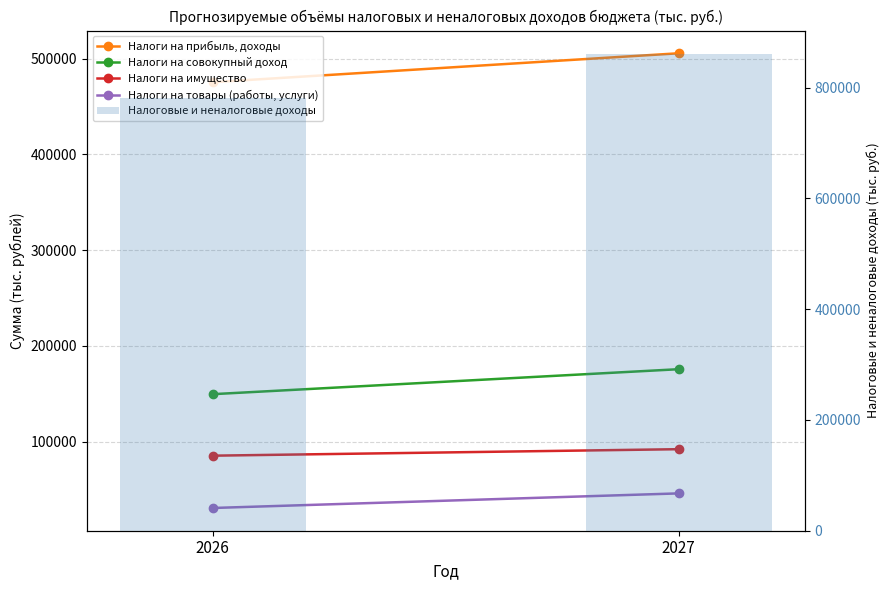

How many data points in Налоги на имущество are less than 92214?

1